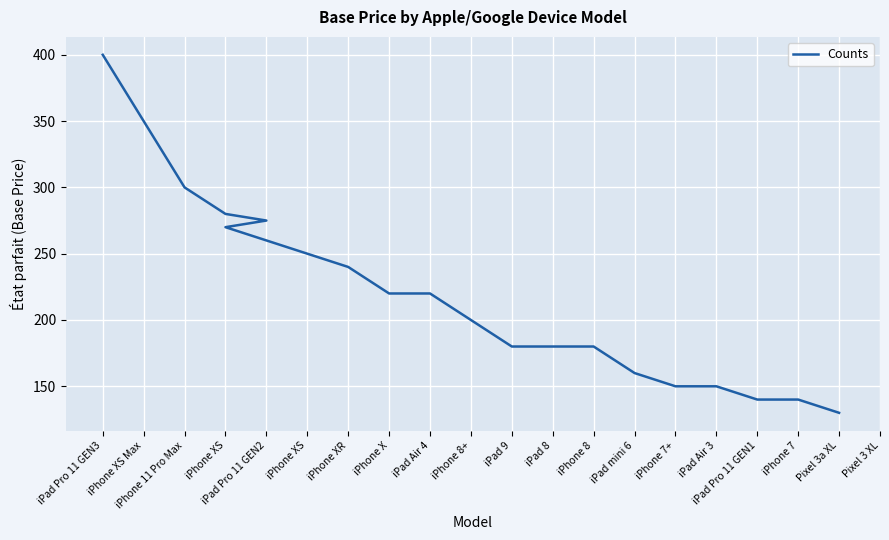

Reading left to right, transcribe all the data shown in this chart.

400	350	300	280	275	270	250	240	220	220	200	180	180	180	160	150	150	140	140	130